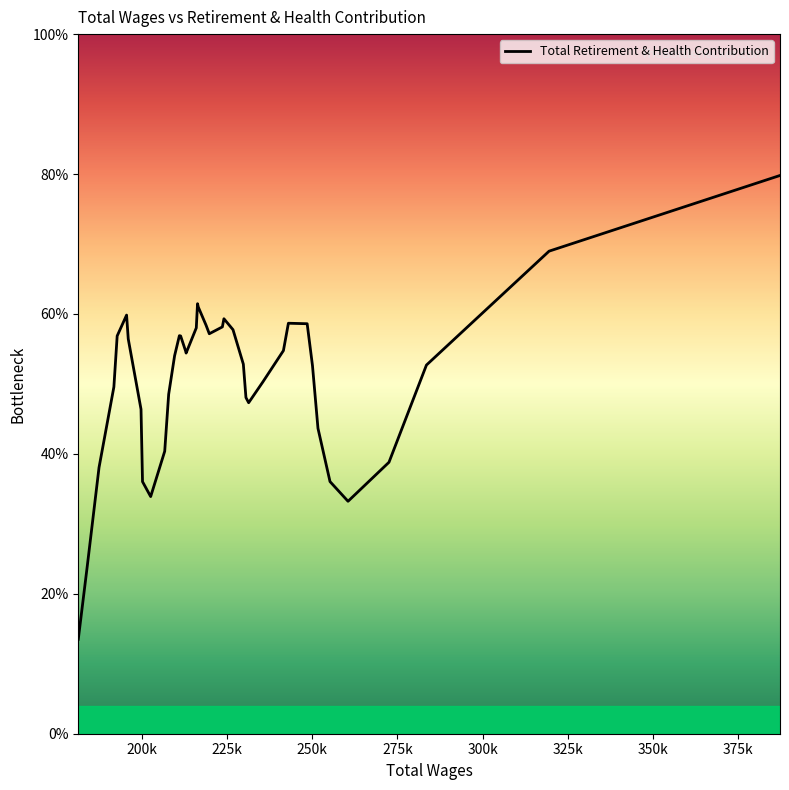

What is the smallest value displayed?

13.5